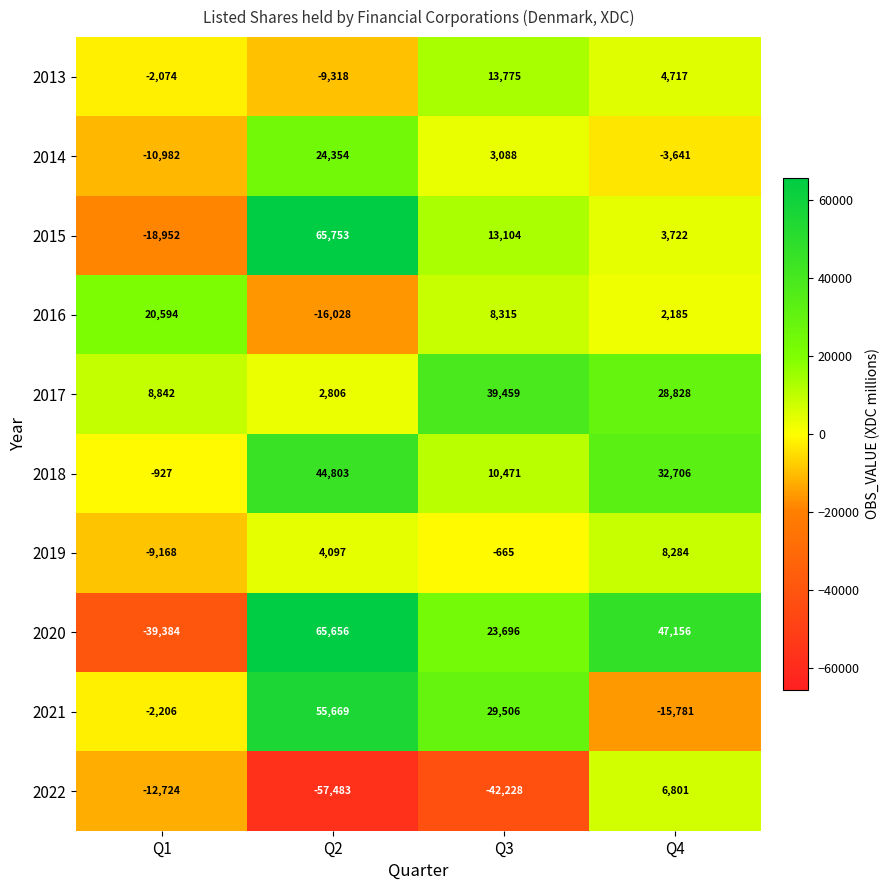

At which category does the chart reach its peak across all series?

Q2